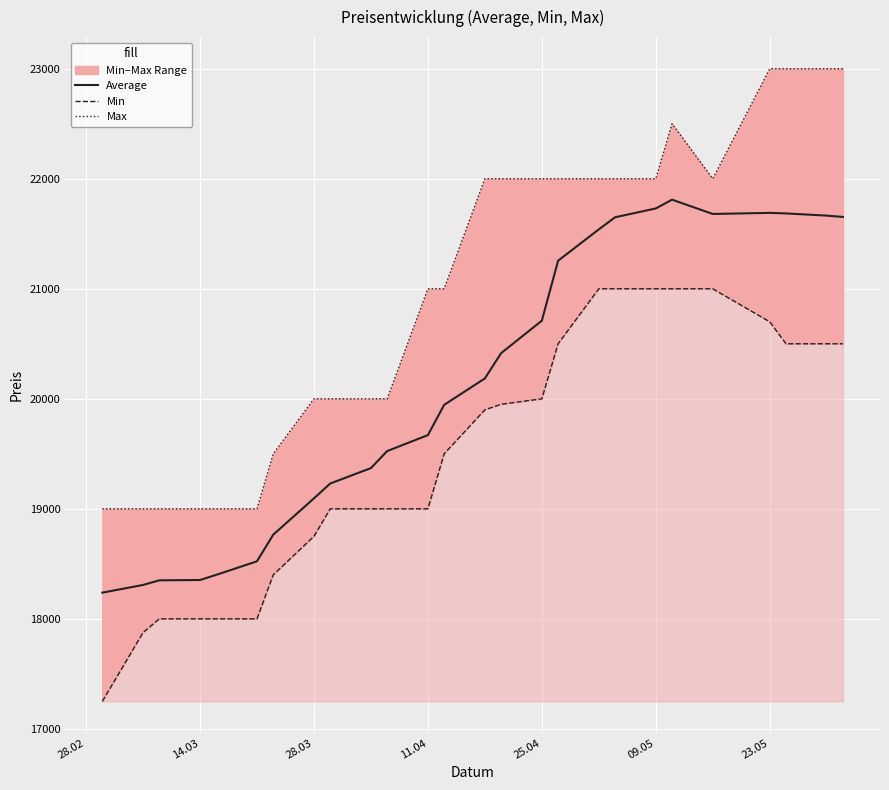

Rank the series by their maximum value, from lowest to highest.

Min, Average, Max